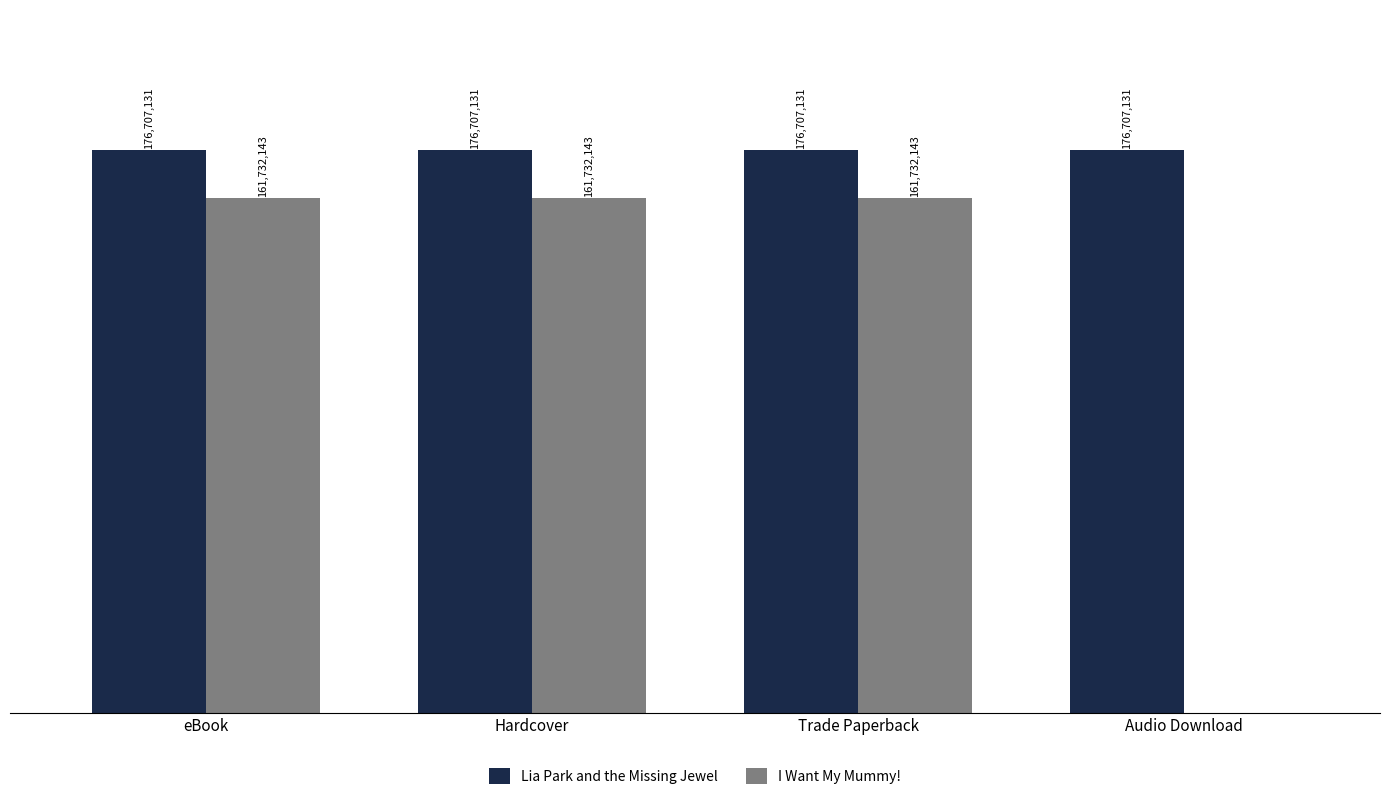

What is the highest value of the Lia Park and the Missing Jewel series?

176707131